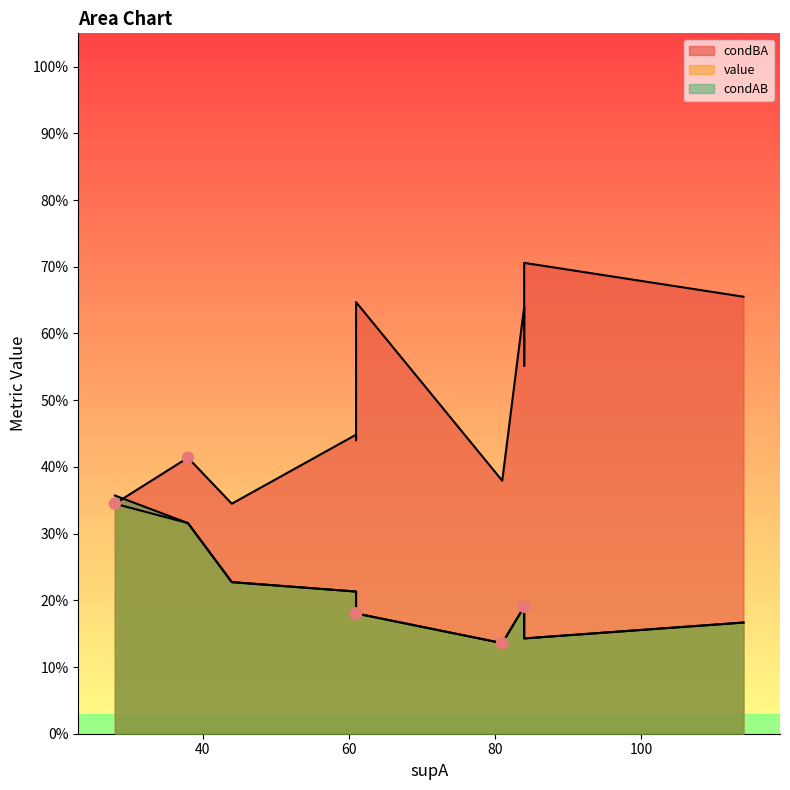

What are all the series names shown in the legend?

condBA, value, condAB